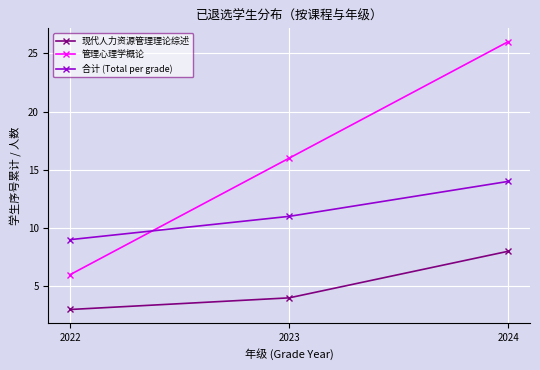

Between 2022 and 2024, which series saw the biggest shift?

管理心理学概论